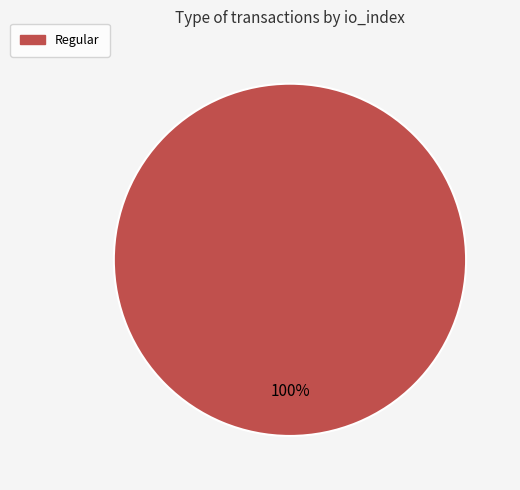

True or false: Regular accounts for 100% of the total.

True